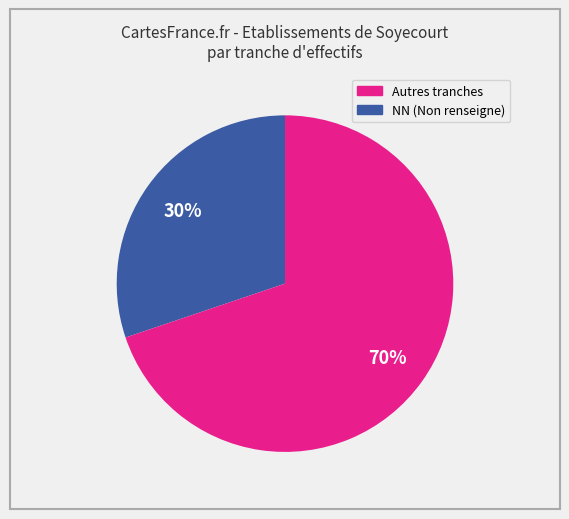

Is there any slice that represents more than half of the pie?

Yes